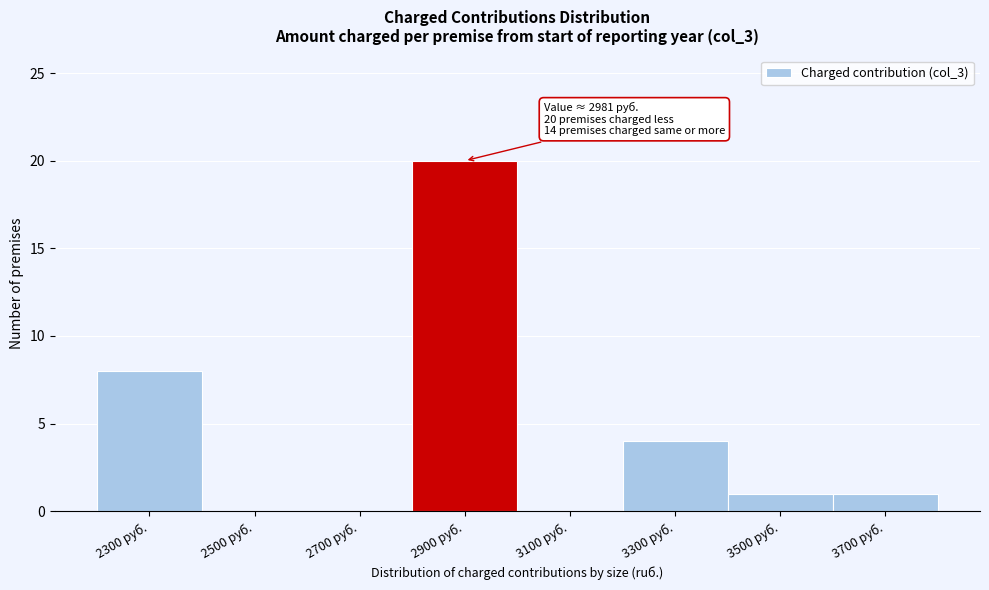

Reading left to right, list all the values displayed in this chart.

2300 руб.=8	2500 руб.=0	2700 руб.=0	2900 руб.=20	3100 руб.=0	3300 руб.=4	3500 руб.=1	3700 руб.=1